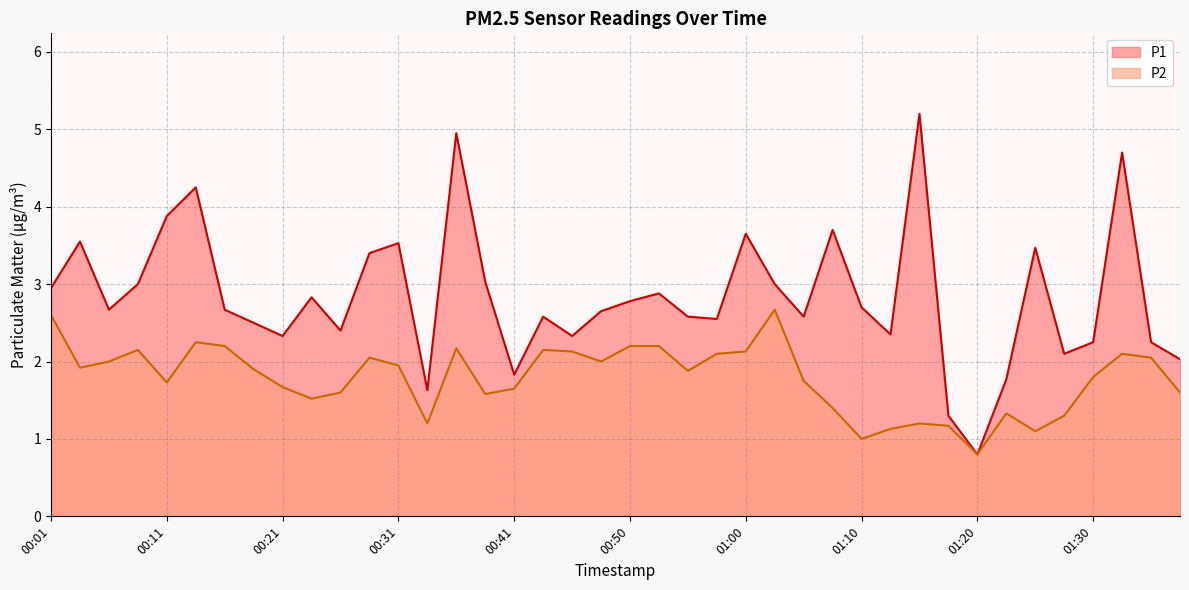

Is it true that P2 equals 0.5 at 01:10?

False